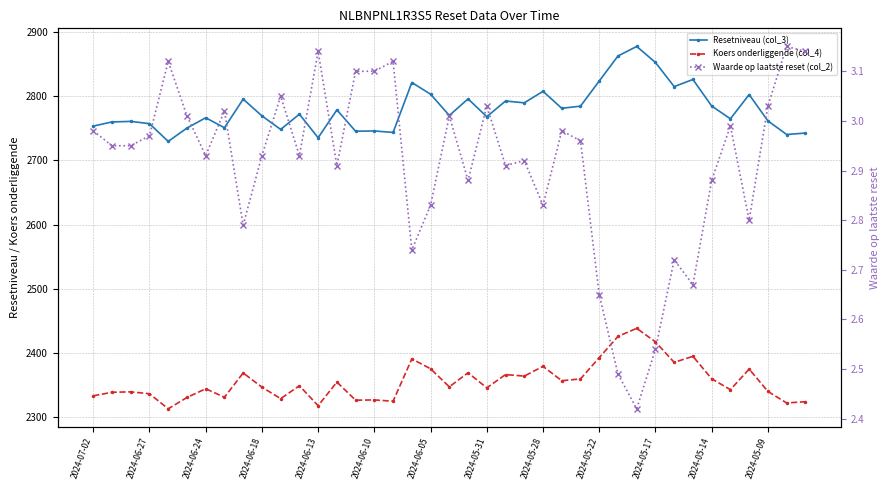

True or false: Koers onderliggende (col_4) and Resetniveau (col_3) cross at least once.

False